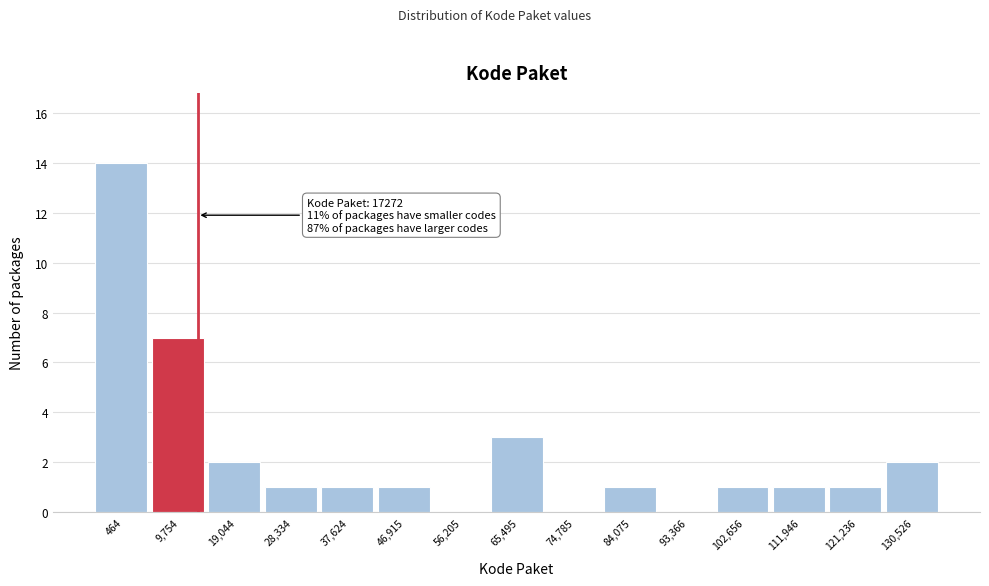

Reading left to right, list all the values displayed in this chart.

464=14	9,754=7	19,044=2	28,334=1	37,624=1	46,915=1	56,205=0	65,495=3	74,785=0	84,075=1	93,366=0	102,656=1	111,946=1	121,236=1	130,526=2